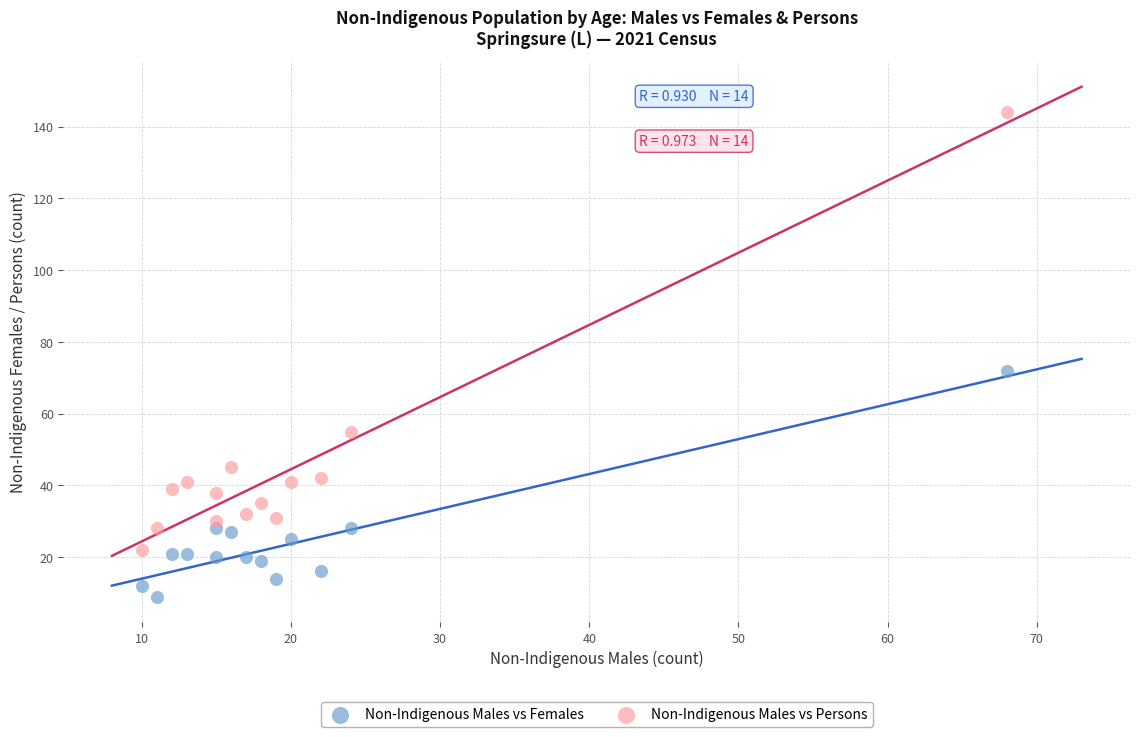

Across all series, what Y value is closest to 76?

72